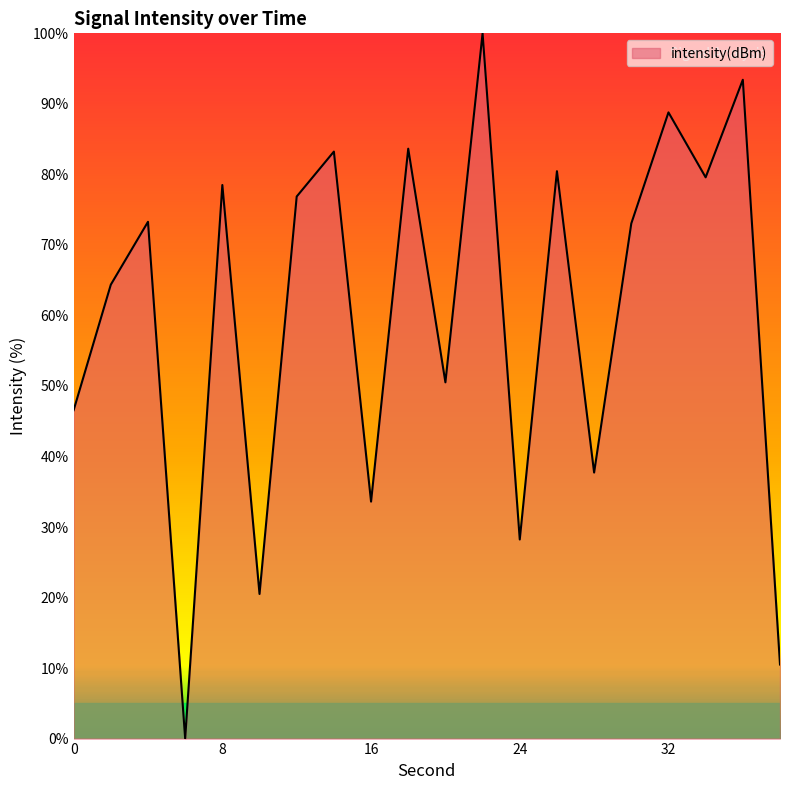

What is the maximum value shown in the chart?

100.0